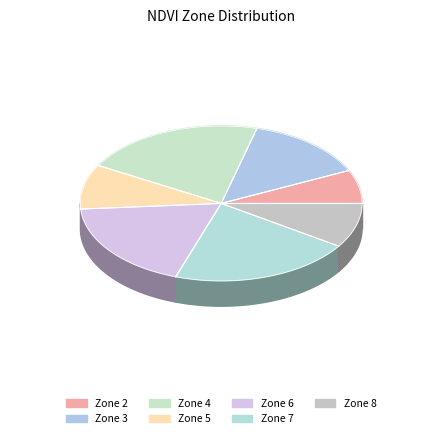

True or false: Zone 8 accounts for 1% of the total.

False